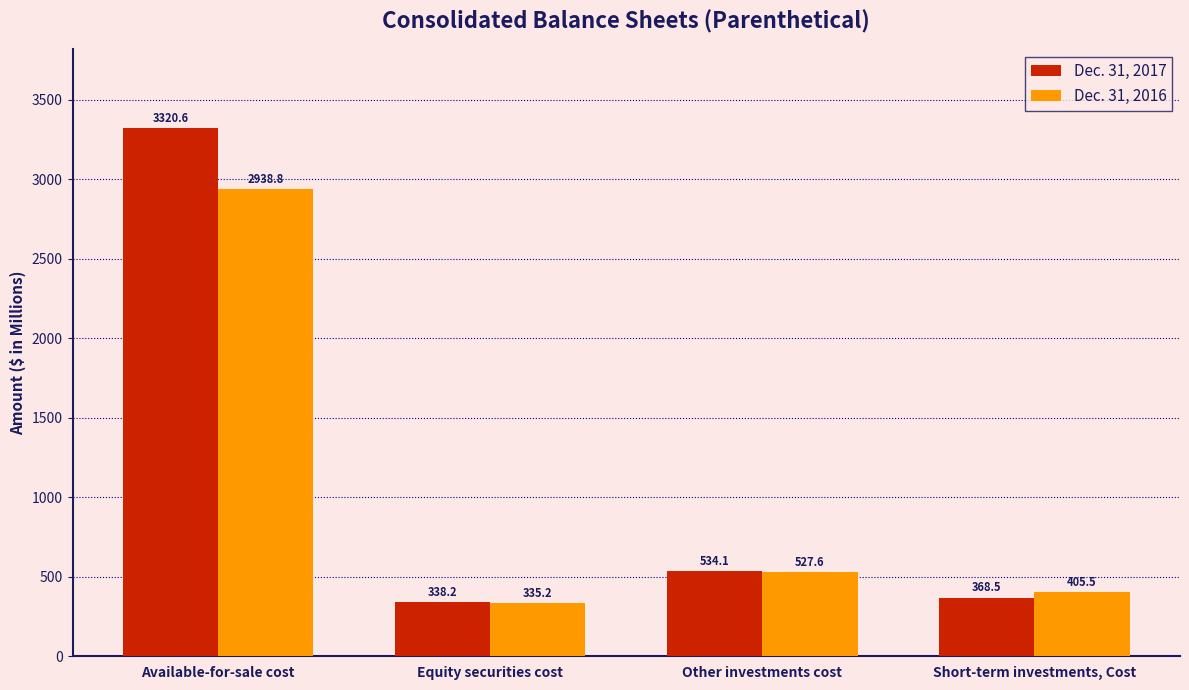

What is the spread (max minus min) of values at Other investments cost?

6.5